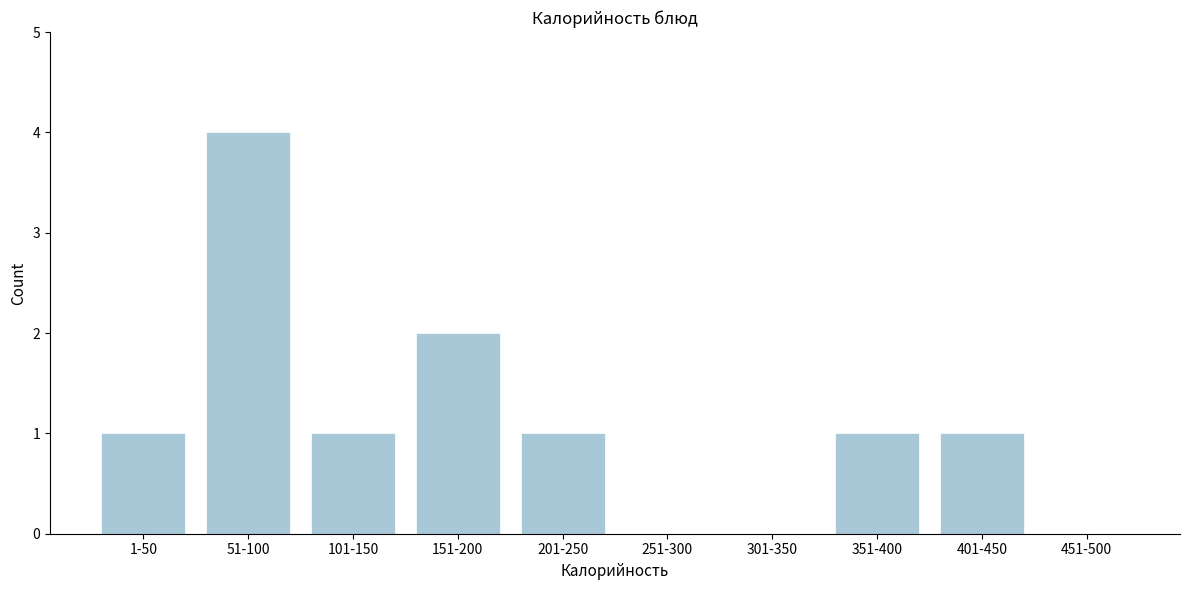

Reading left to right, extract all data points from this chart.

1-50=1	51-100=4	101-150=1	151-200=2	201-250=1	251-300=0	301-350=0	351-400=1	401-450=1	451-500=0